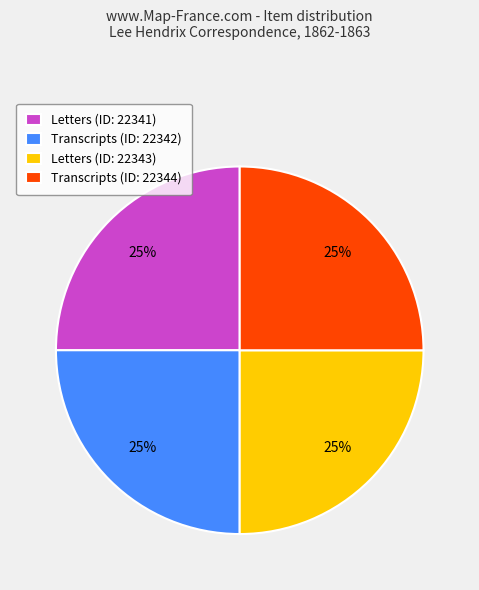

To the nearest percent, what is the combined percentage of Transcripts (ID: 22344) and Transcripts (ID: 22342)?

50%